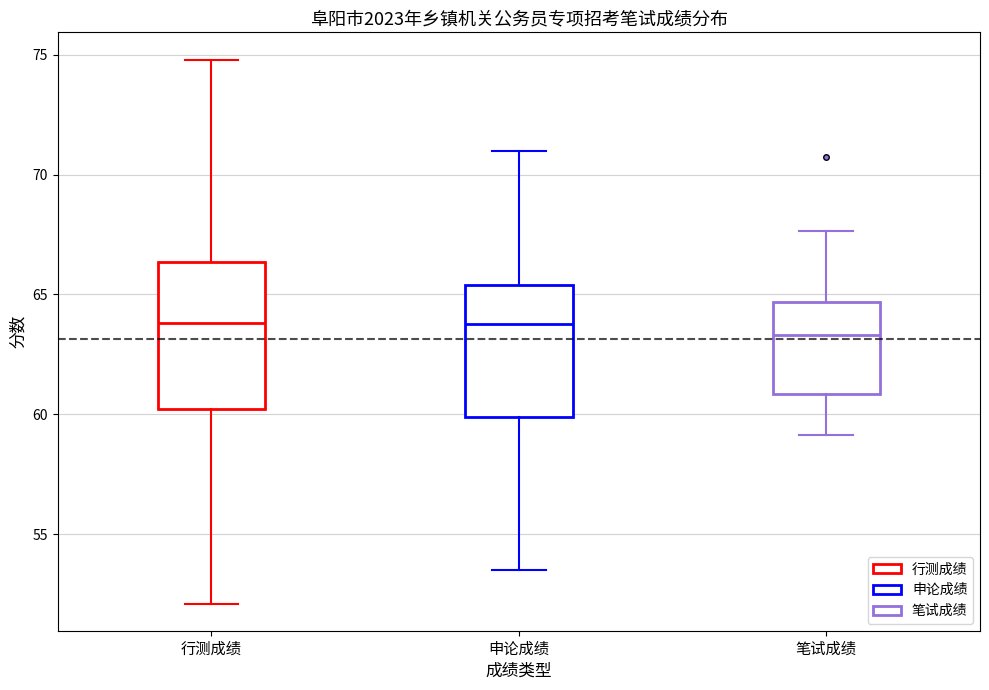

Reading left to right, read every box against the y-axis: the position of its median line, the range the box covers, and the ends of its whiskers. The values are not printed on the chart, so give them approximately, as read against the axis.

行测成绩: median 64.0, box 60.0 to 66.5, whiskers 52.0 to 75.0
申论成绩: median 64.0, box 60.0 to 65.5, whiskers 53.5 to 71.0
笔试成绩: median 63.5, box 61.0 to 64.5, whiskers 59.0 to 67.5